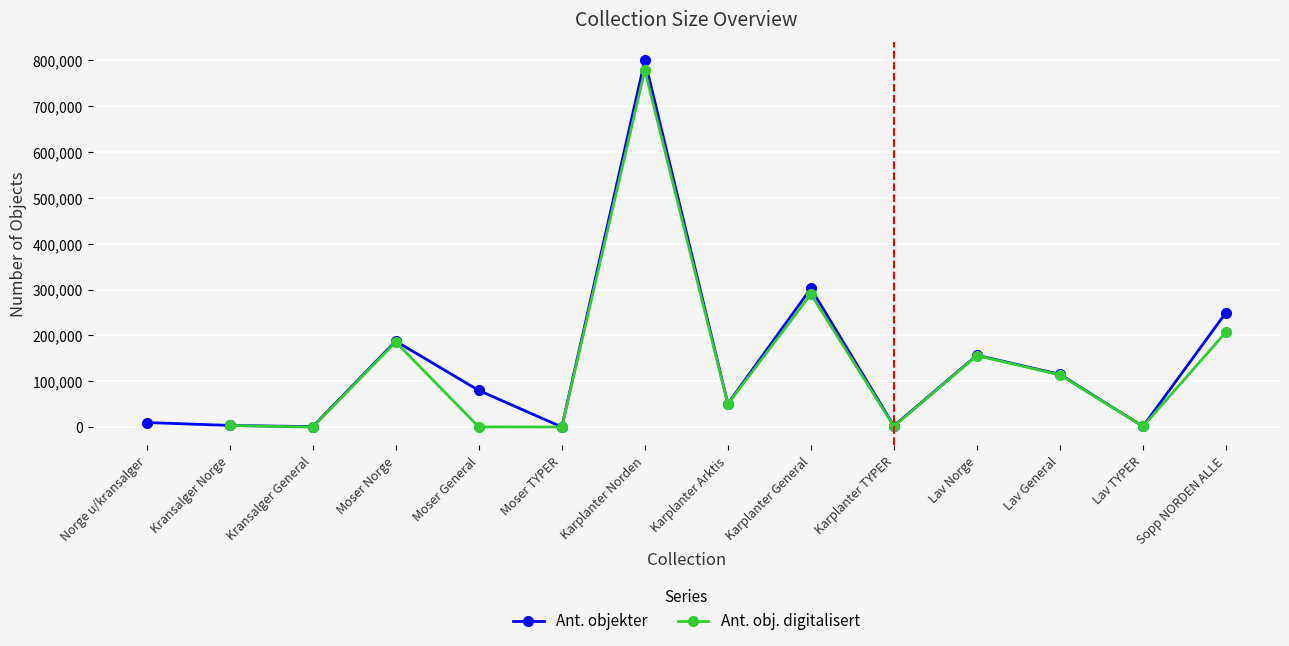

Where does the Ant. obj. digitalisert series first go above 50305?

Moser Norge